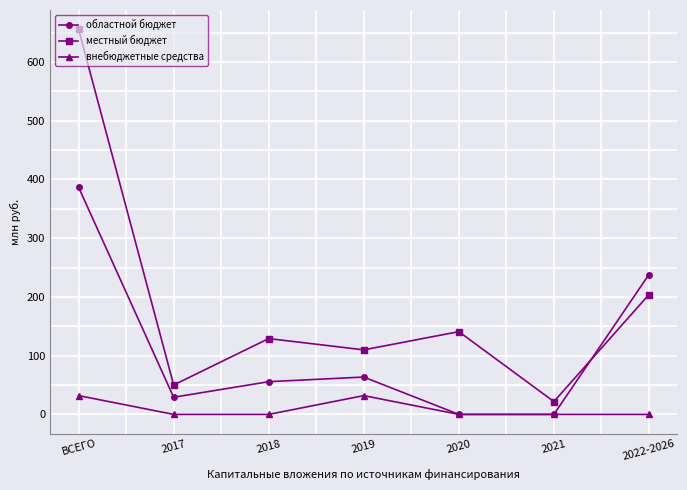

Rank the series at 2022-2026 from lowest to highest value.

внебюджетные средства, местный бюджет, областной бюджет